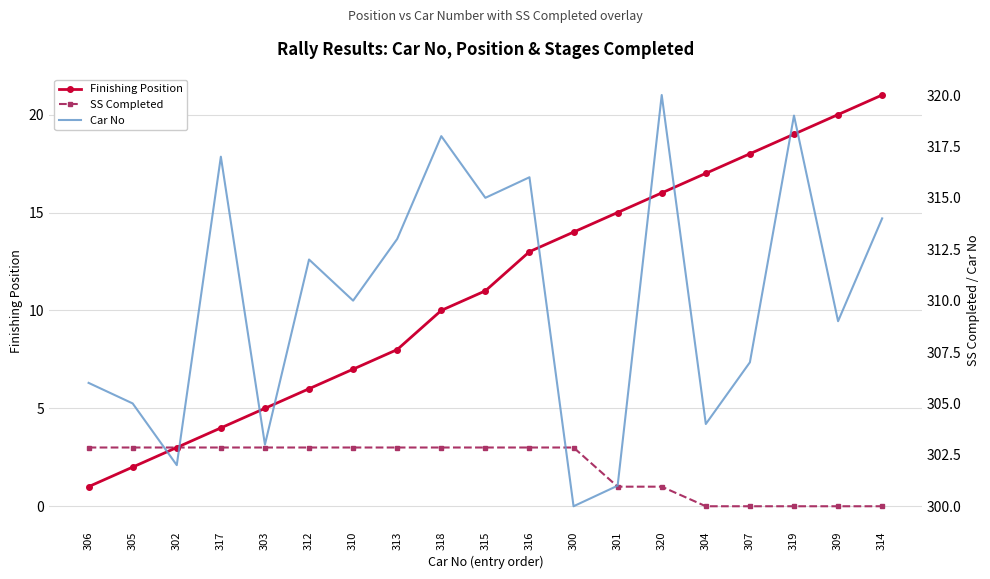

What are all the series names shown in the legend?

Finishing Position, SS Completed, Car No